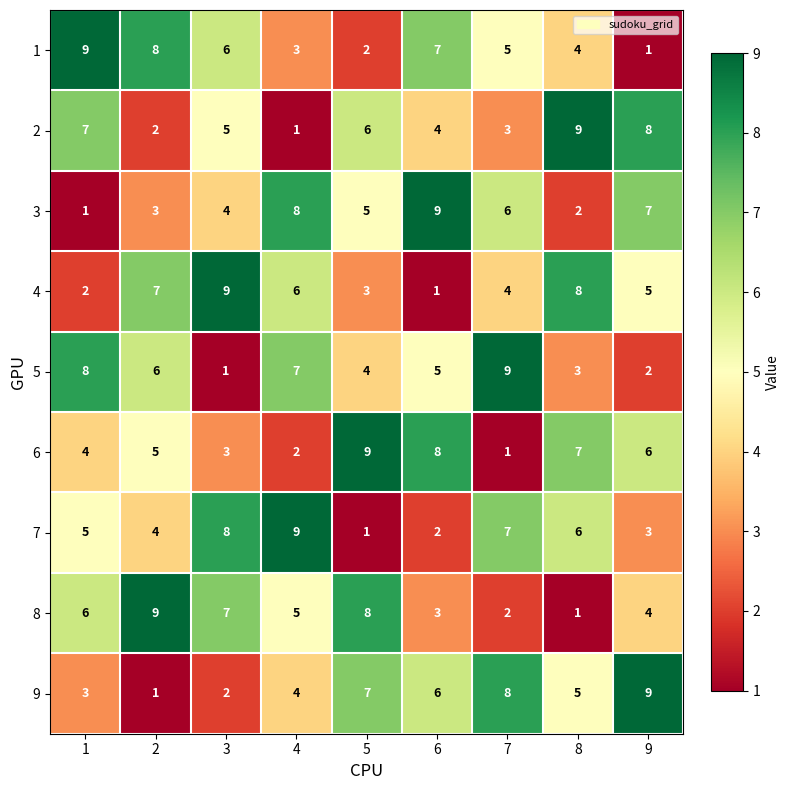

What is the highest value of the 8 series?

9